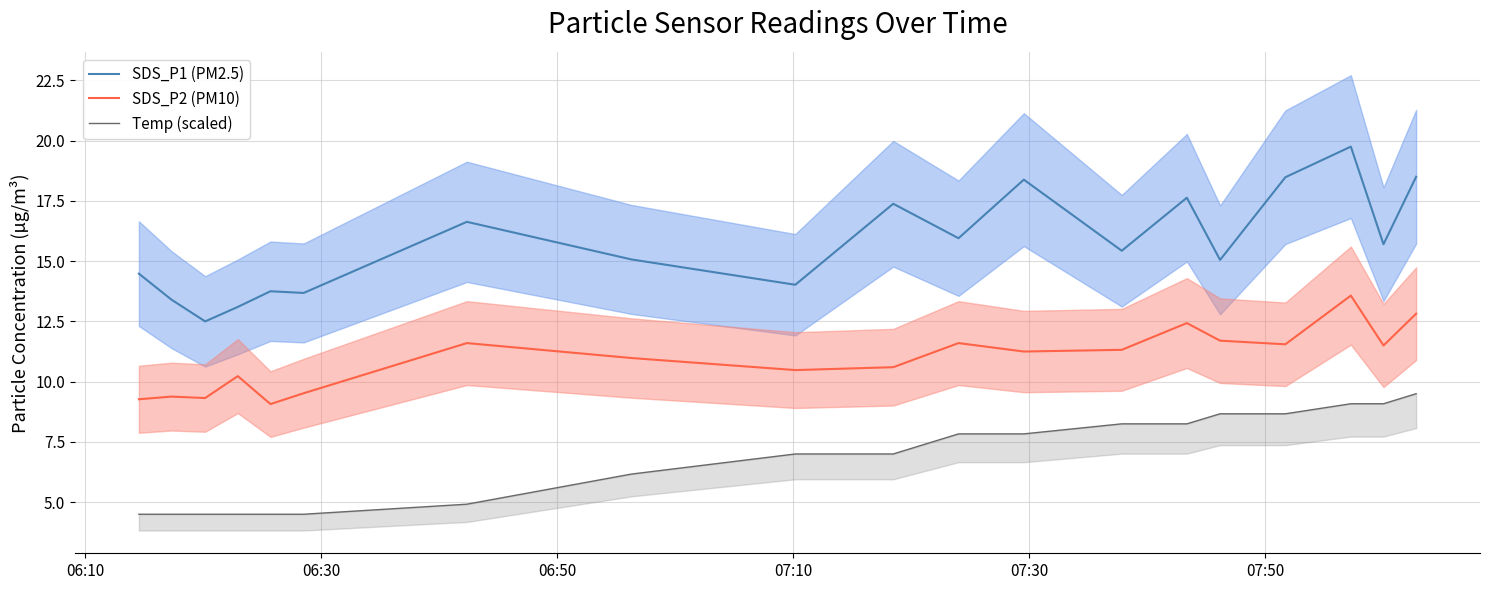

True or false: SDS_P1 (PM2.5) and SDS_P2 (PM10) intersect in this chart.

False